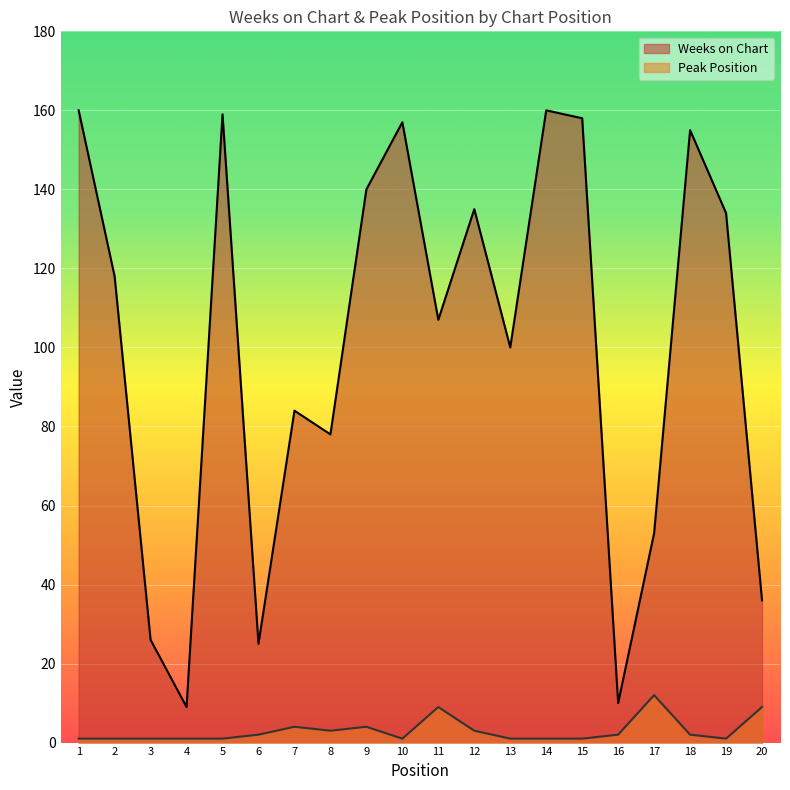

Reading left to right, transcribe all the data shown in this chart.

Weeks on Chart: 160	118	26	9	159	25	84	78	140	157	107	135	100	160	158	10	53	155	134	36
Peak Position: 1	1	1	1	1	2	4	3	4	1	9	3	1	1	1	2	12	2	1	9